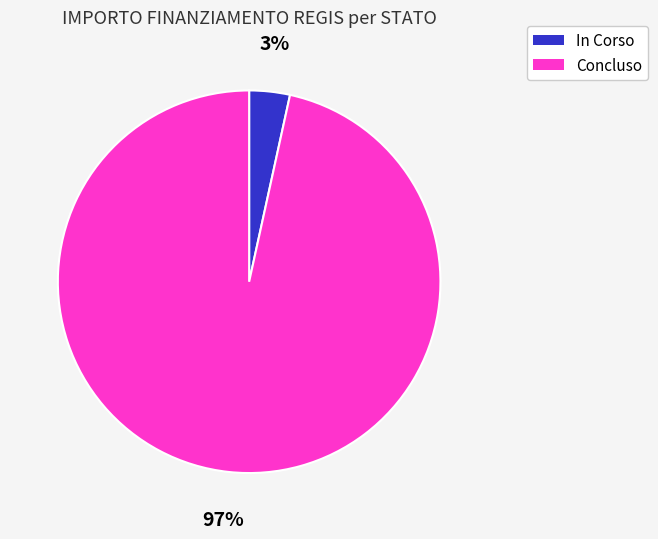

To the nearest percent, what is the average slice percentage?

50%